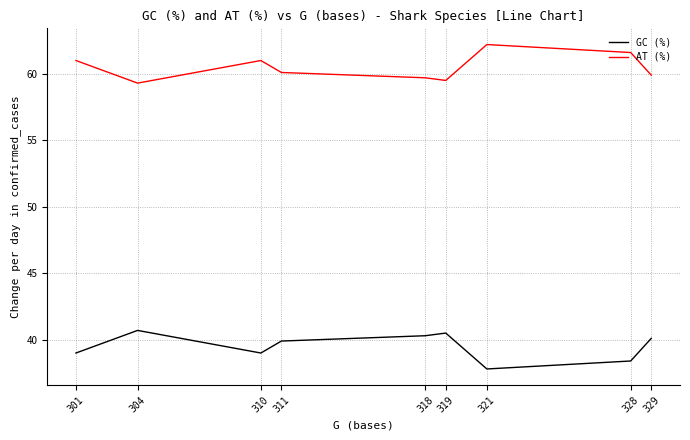

How many lines are shown in the chart?

2